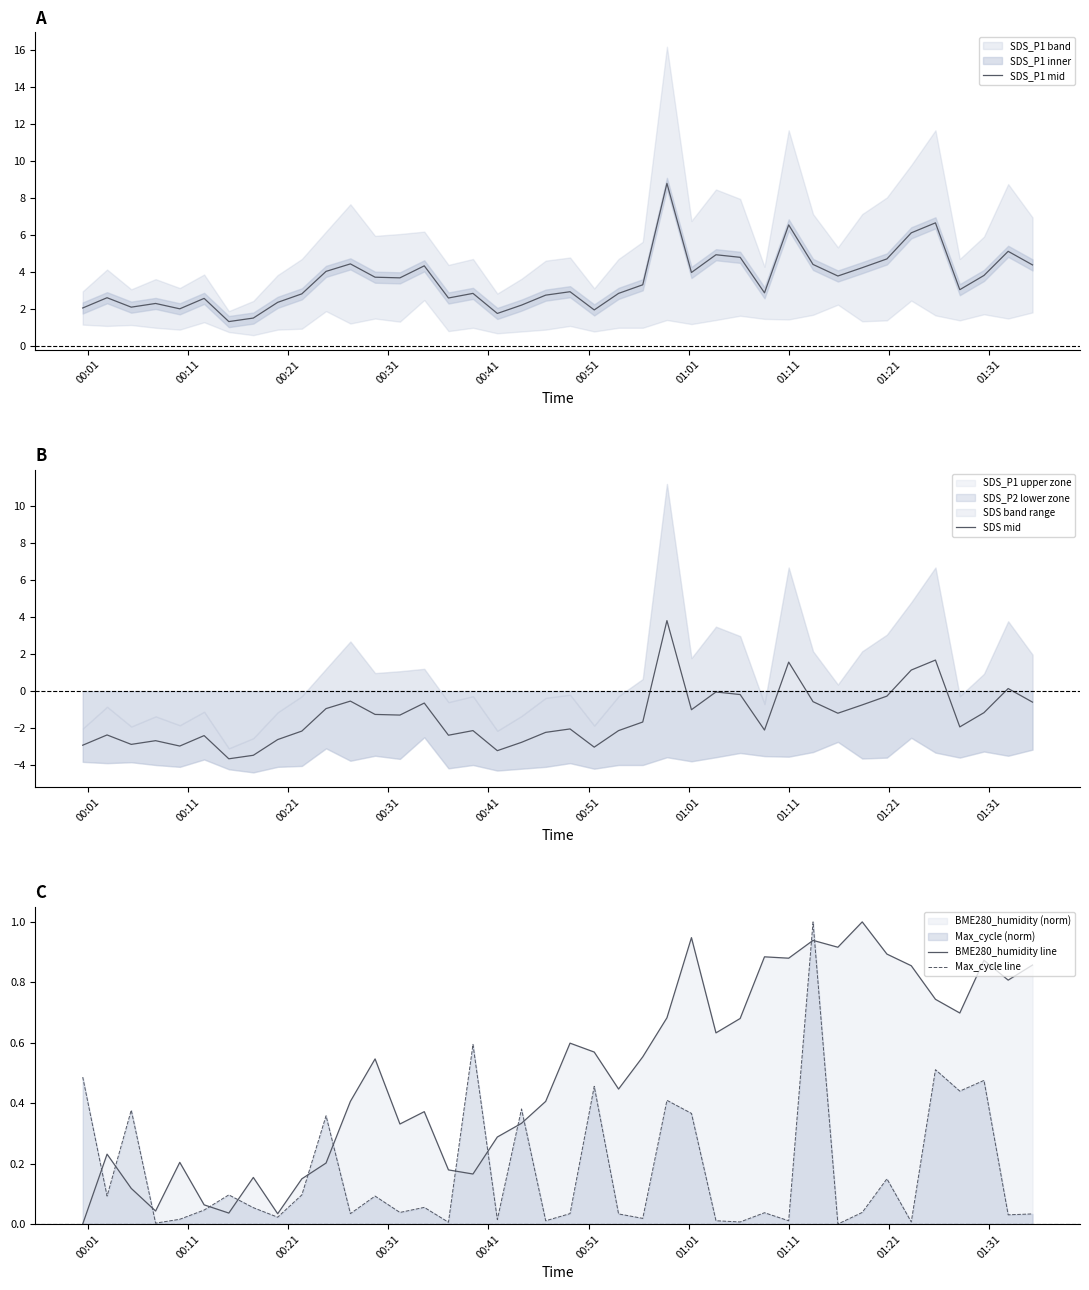

True or false: BME280_humidity line and Max_cycle line intersect in this chart.

True